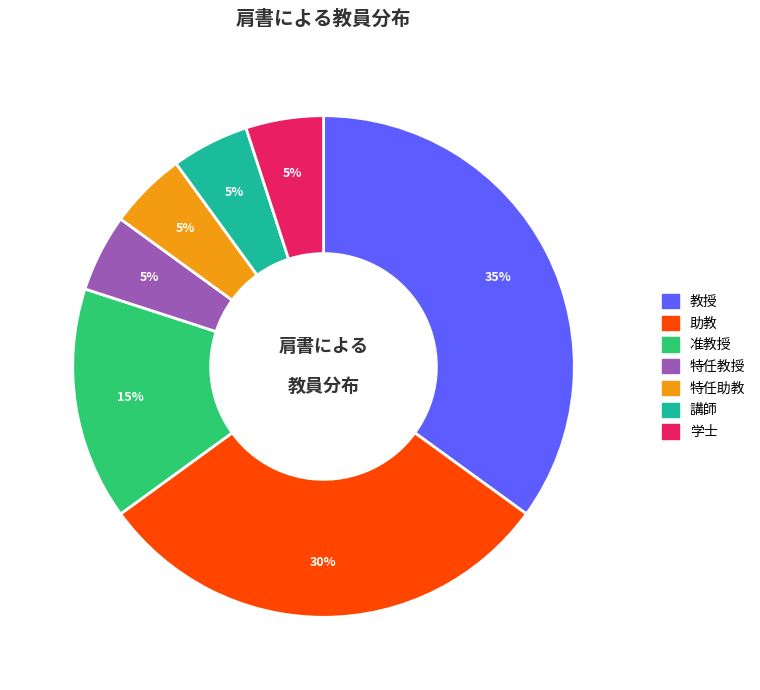

Is it true that 教授 is 42% of the pie?

False